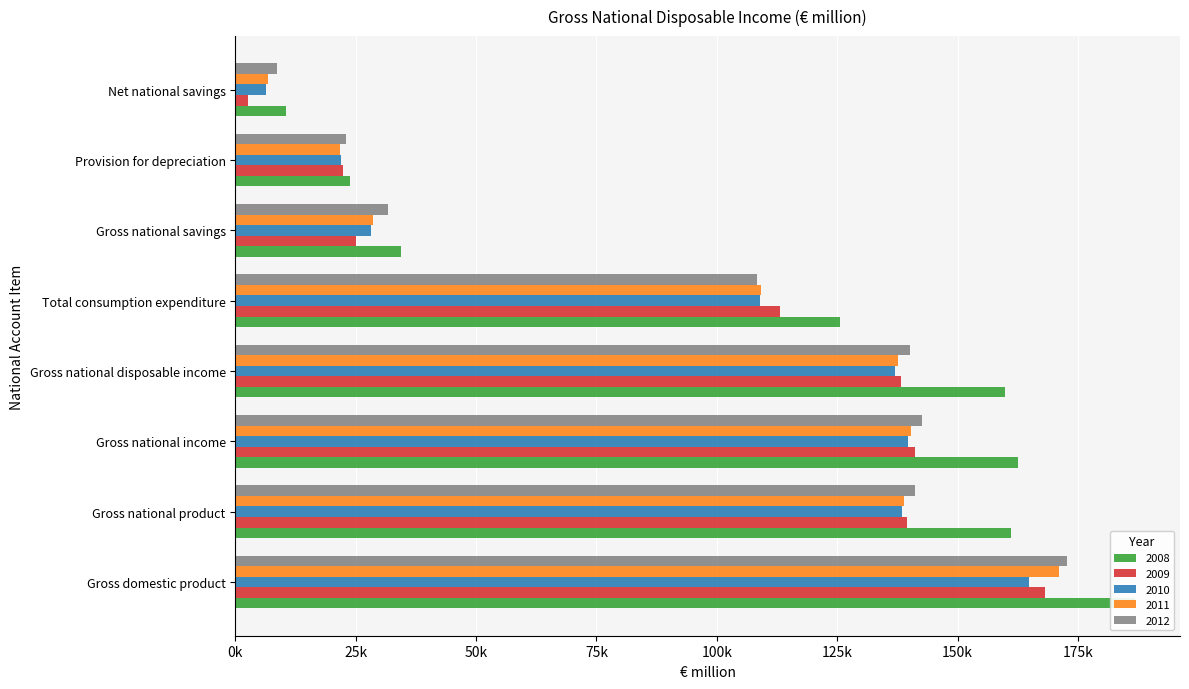

Reading left to right, extract all data points from this chart.

2008: 186870.2	161033.2	162583.4	159879.2	125486.1	34393.0	23894.5	10498.5
2009: 168114.0	139597.0	141106.8	138174.0	113215.1	24958.9	22246.7	2712.2
2010: 164928.4	138503.4	139768.4	137089.4	108883.6	28205.8	21835.1	6370.7
2011: 171042.4	138915.4	140375.6	137732.4	109080.1	28652.3	21829.9	6822.3
2012: 172754.7	141228.7	142619.0	140026.7	108389.0	31637.7	23047.8	8589.9